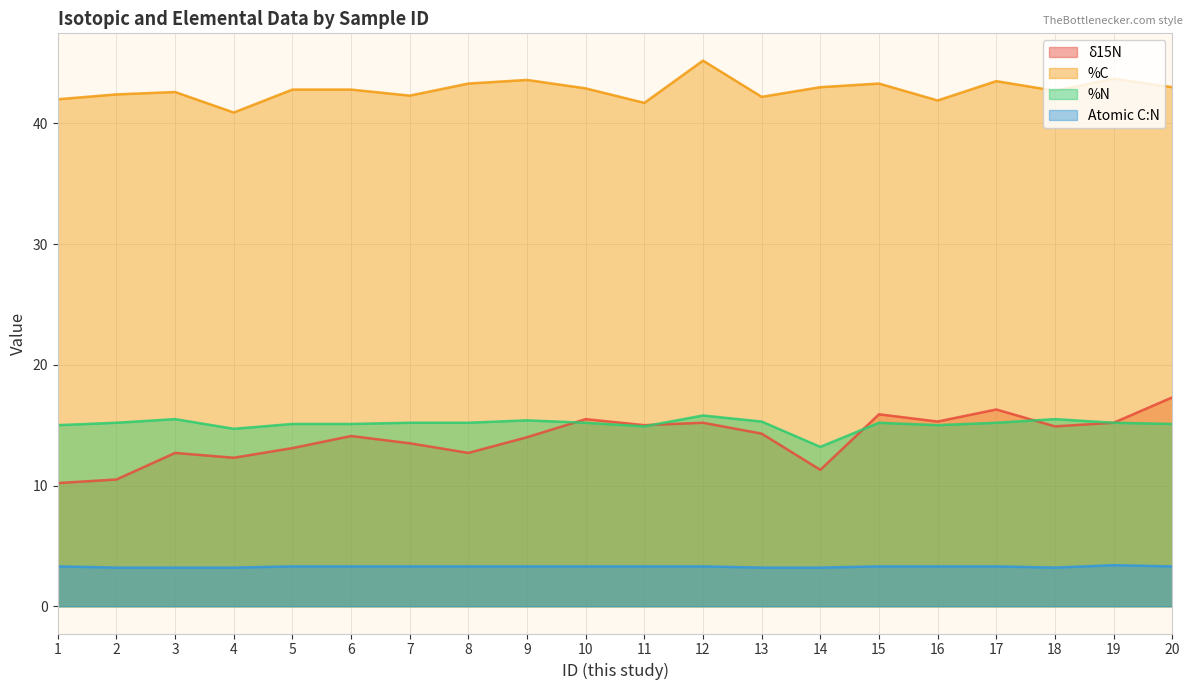

True or false: δ15N has more than 0 points higher than both neighbors.

True